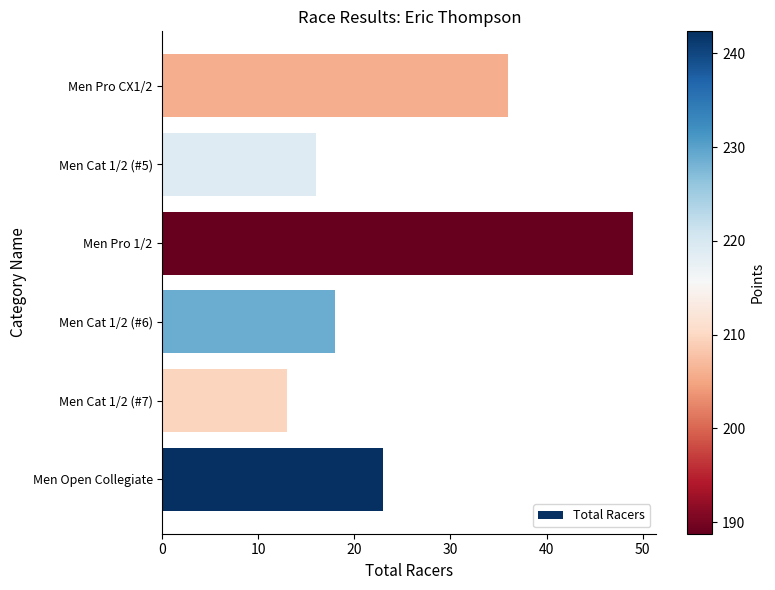

Which label corresponds to the smallest value in the chart?

Men Cat 1/2 (#7)